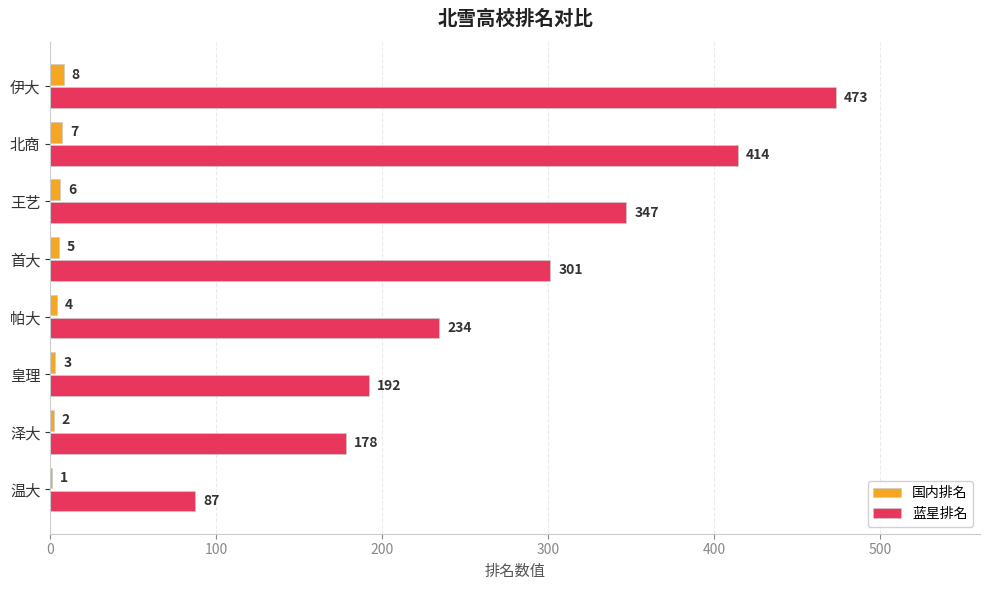

The 蓝星排名 series shows 346 at 帕大. True or false?

False